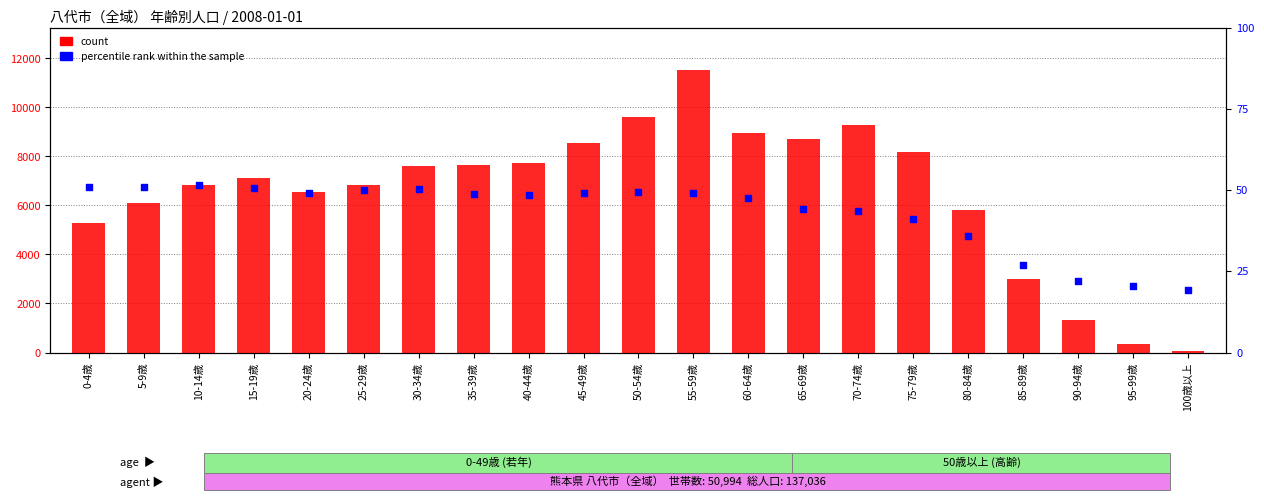

At which category is the sum across all series the highest?

55-59歳